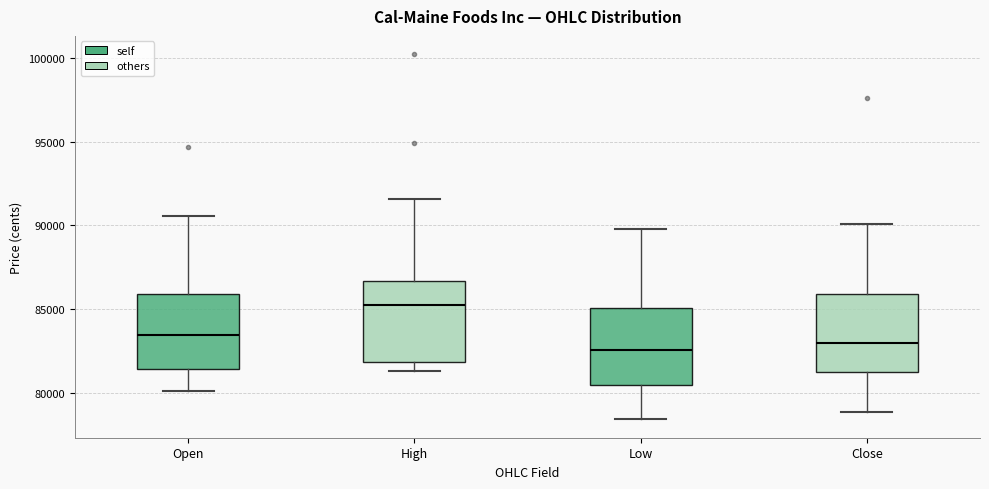

Reading left to right, read every box against the y-axis: the position of its median line, the range the box covers, and the ends of its whiskers. The values are not printed on the chart, so give them approximately, as read against the axis.

Open: median 83500, box 81500 to 86000, whiskers 80000 to 90500
High: median 85000, box 82000 to 86500, whiskers 81500 to 91500
Low: median 82500, box 80500 to 85000, whiskers 78500 to 90000
Close: median 83000, box 81500 to 86000, whiskers 79000 to 90000